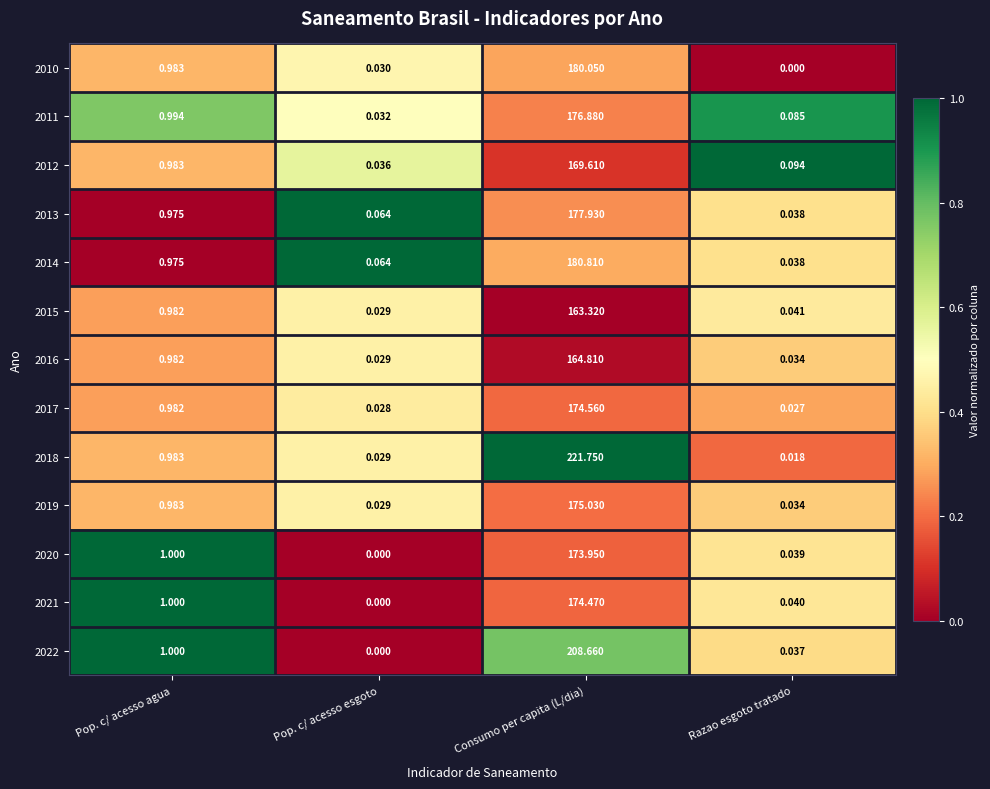

At which category does the chart reach its peak across all series?

Consumo per capita (L/dia)